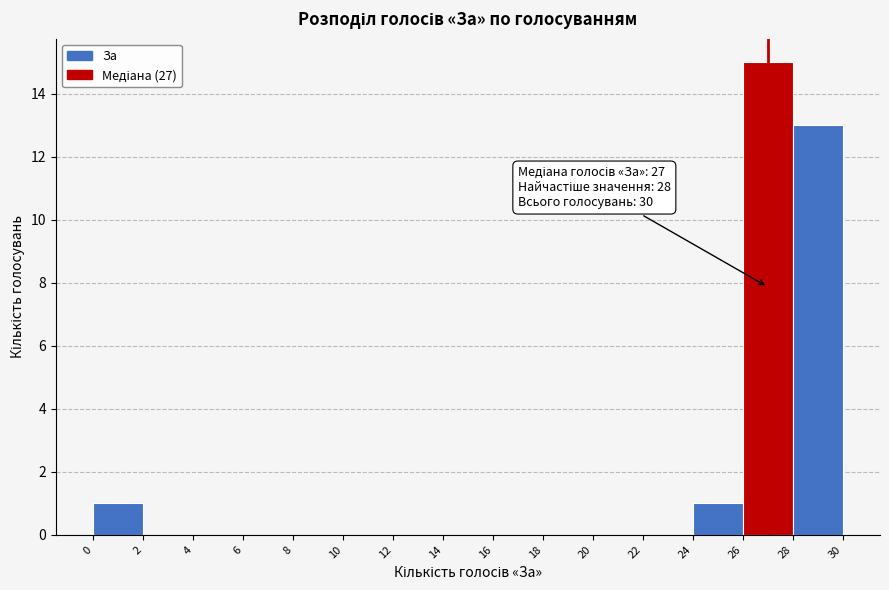

Over which range of the x-axis is the bar tallest?

26 to 28